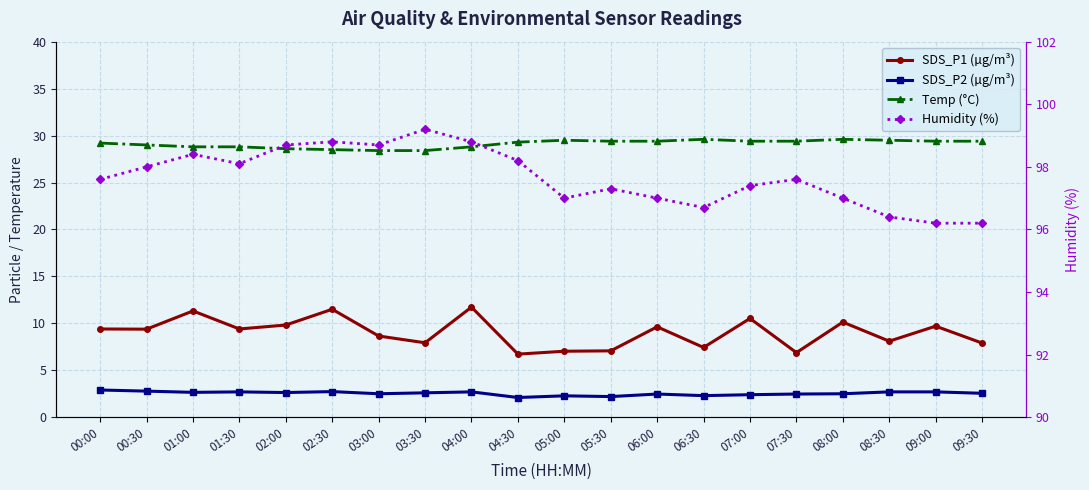

Reading right to left, list all the values displayed in this chart.

SDS_P1 (µg/m³): 7.9	9.7	8.1	10.1	6.9	10.5	7.4	9.6	7.1	7.0	6.7	11.7	7.9	8.7	11.5	9.8	9.4	11.3	9.4	9.4
SDS_P2 (µg/m³): 2.5	2.7	2.7	2.5	2.5	2.4	2.3	2.5	2.2	2.3	2.1	2.7	2.6	2.5	2.7	2.6	2.7	2.6	2.8	2.9
Temp (°C): 29.4	29.4	29.5	29.6	29.4	29.4	29.6	29.4	29.4	29.5	29.3	28.8	28.4	28.4	28.5	28.6	28.8	28.8	29.0	29.2
Humidity (%): 96.2	96.2	96.4	97.0	97.6	97.4	96.7	97.0	97.3	97.0	98.2	98.8	99.2	98.7	98.8	98.7	98.1	98.4	98.0	97.6